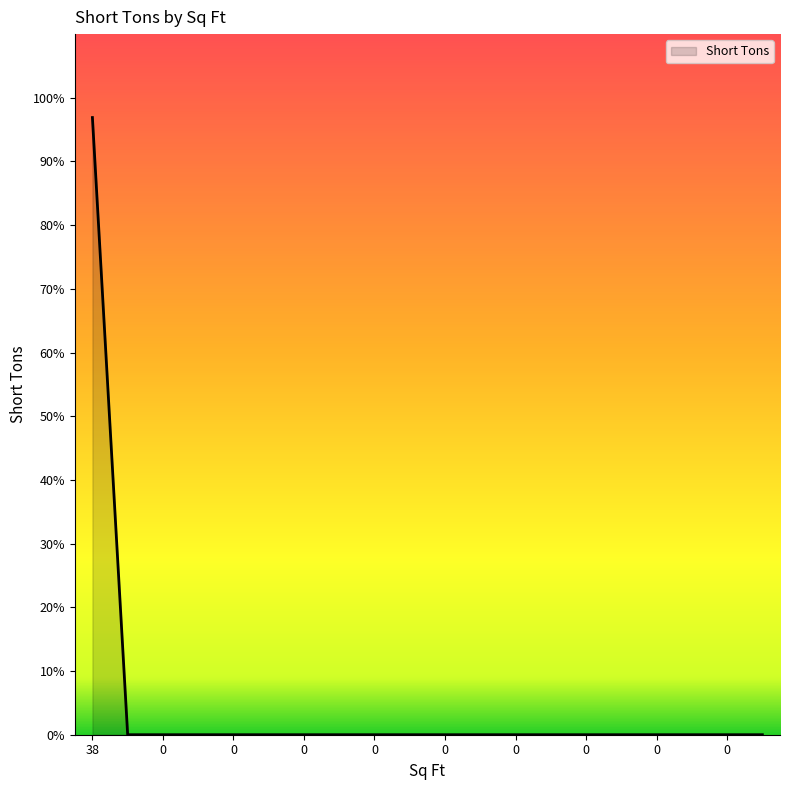

What is the greatest value displayed?

1.0